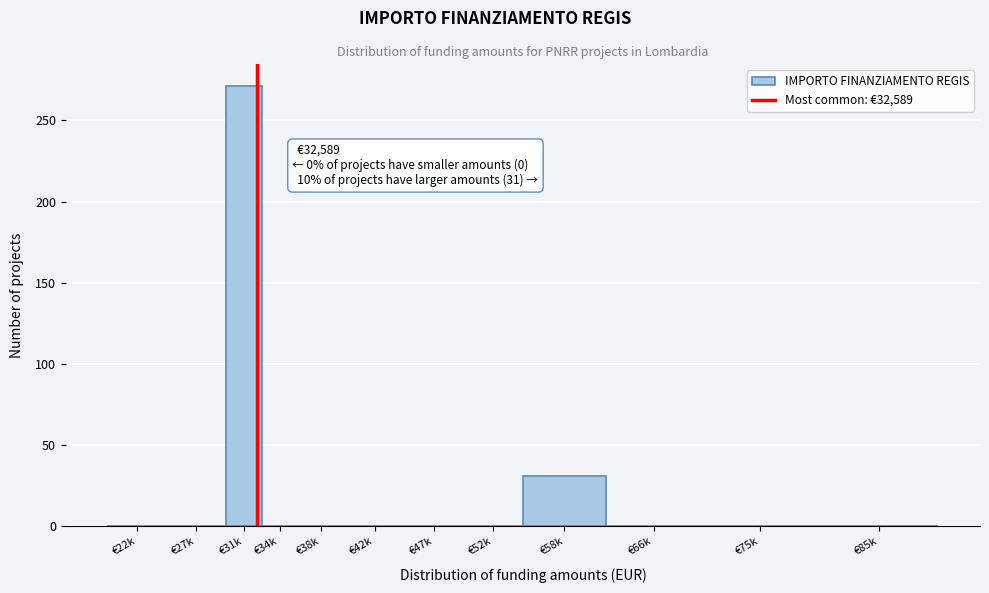

Reading right to left, transcribe all the data shown in this chart.

€85k=0	€75k=0	€66k=0	€58k=31	€52k=0	€47k=0	€42k=0	€38k=0	€34k=0	€31k=271	€27k=0	€22k=0